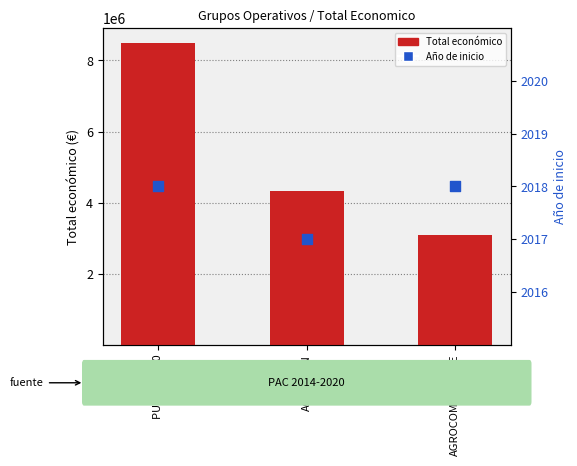

Which series has the largest Y range (max minus min)?

Total económico